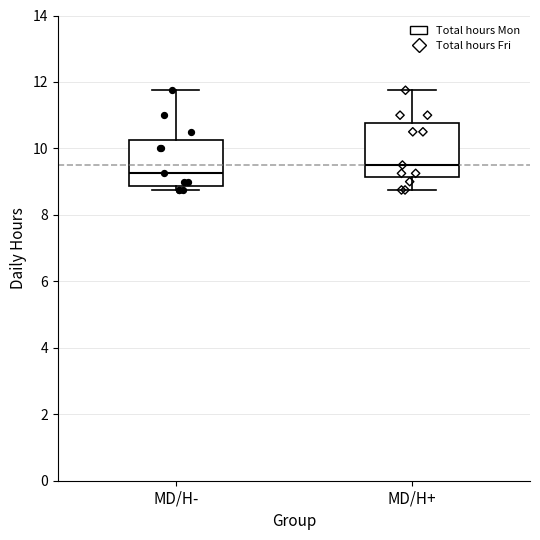

Reading left to right, read every box against the y-axis: the position of its median line, the range the box covers, and the ends of its whiskers. The values are not printed on the chart, so give them approximately, as read against the axis.

MD/H-: median 9.2, box 8.8 to 10.2, whiskers 8.8 (just below the box's lower edge) to 11.8
MD/H+: median 9.6, box 9.2 to 10.8, whiskers 8.8 to 11.8